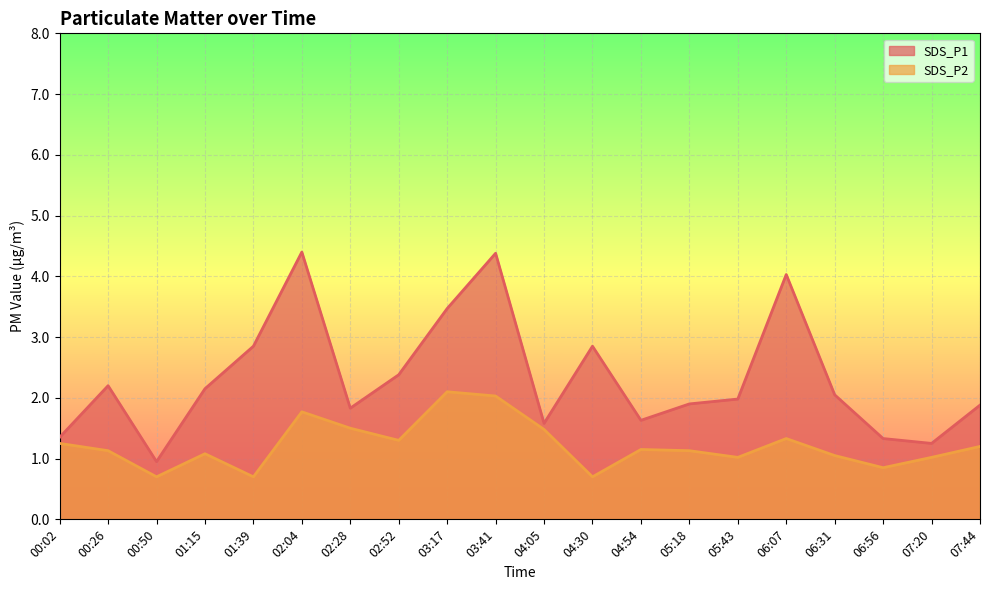

Which series changed the most between 02:04 and 07:20?

SDS_P1